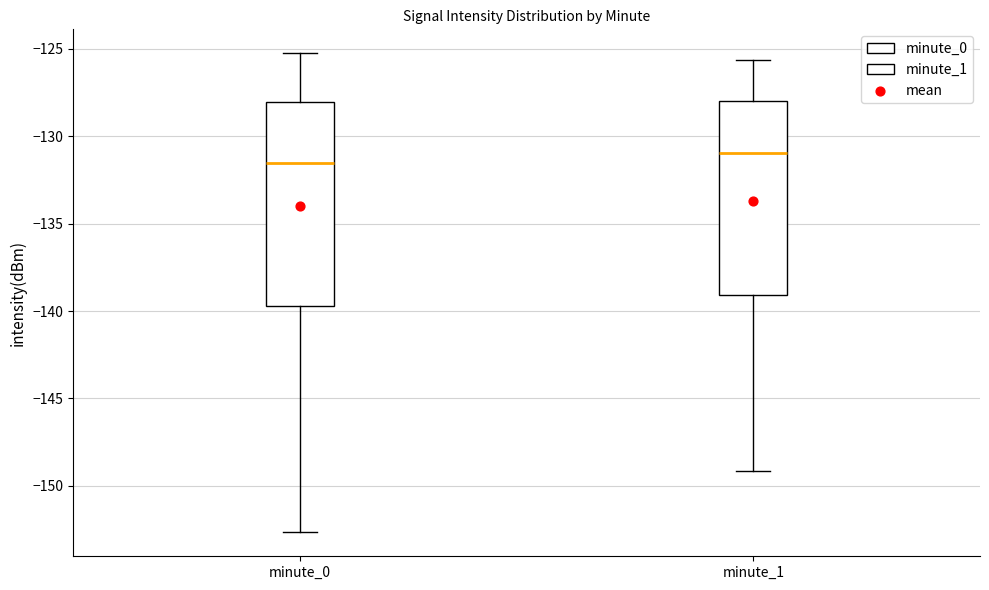

Which box is the tallest, from its lower edge to its upper edge?

minute_0